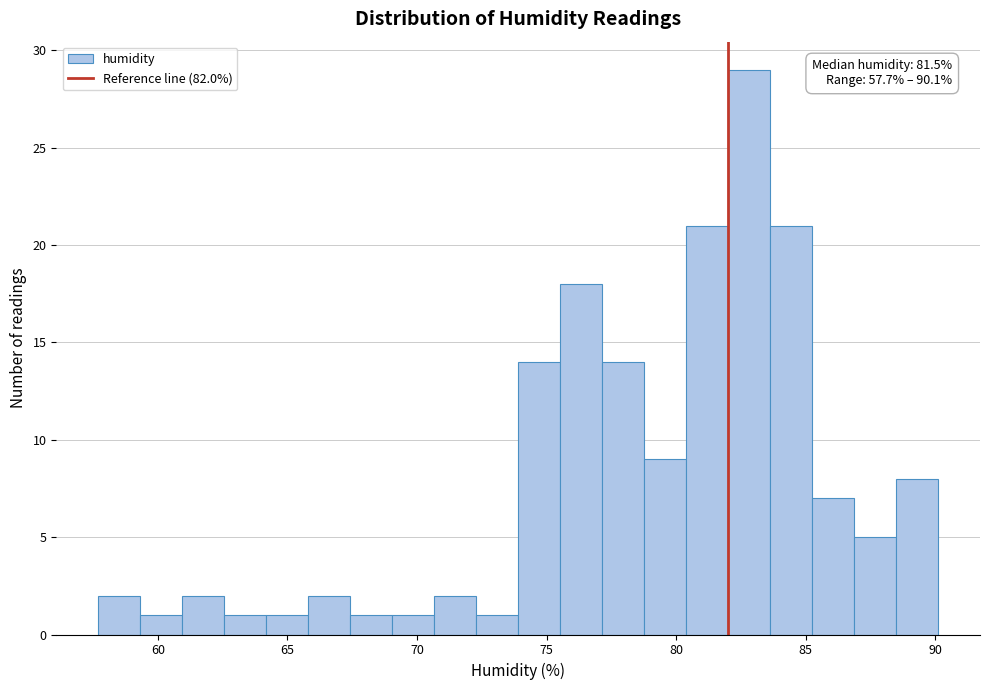

Around what value on the x-axis is the tallest bar? Give the approximate position of its centre, as read against the axis.

83.0